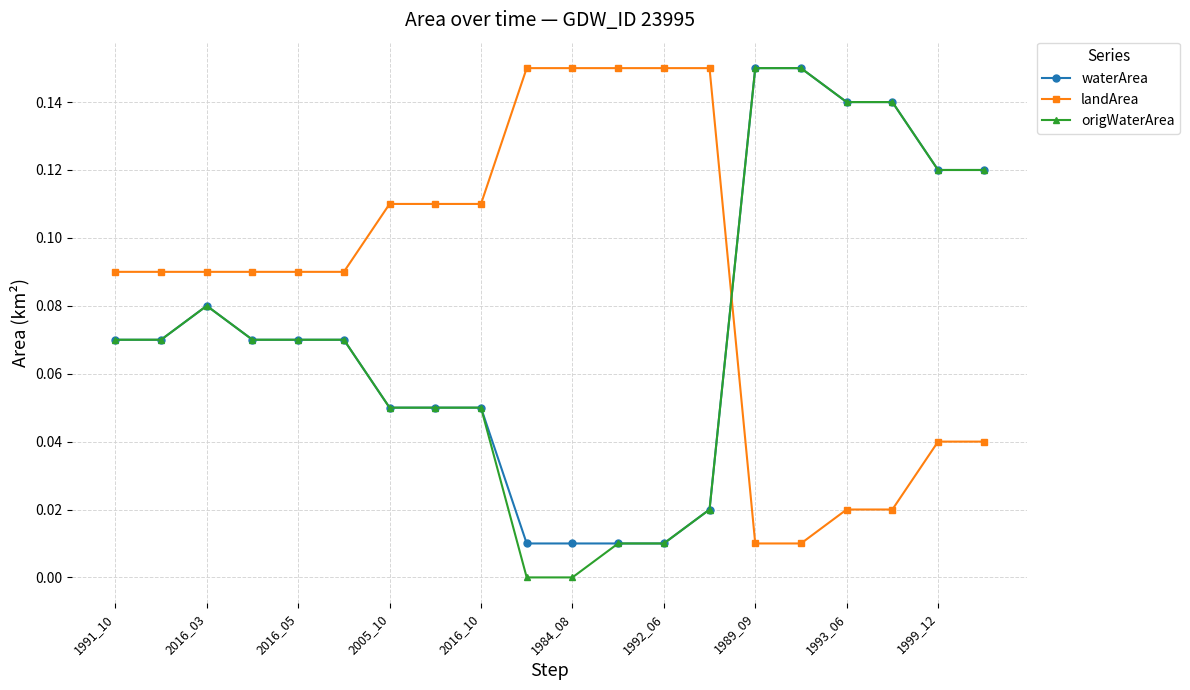

After their last crossing, which series has the higher values: waterArea or landArea?

waterArea